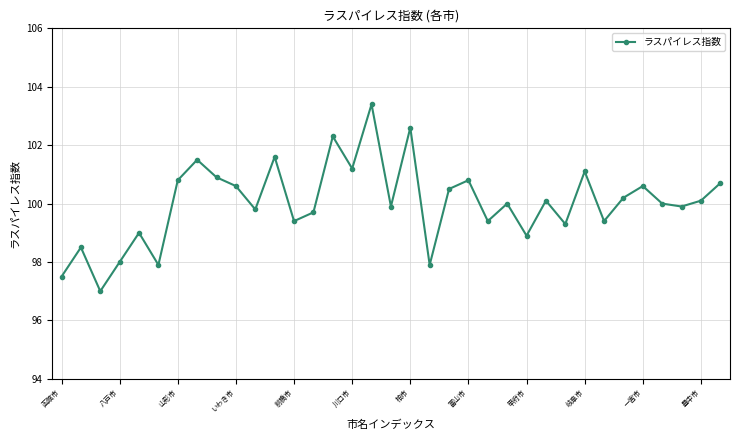

What is the smallest value displayed?

97.0